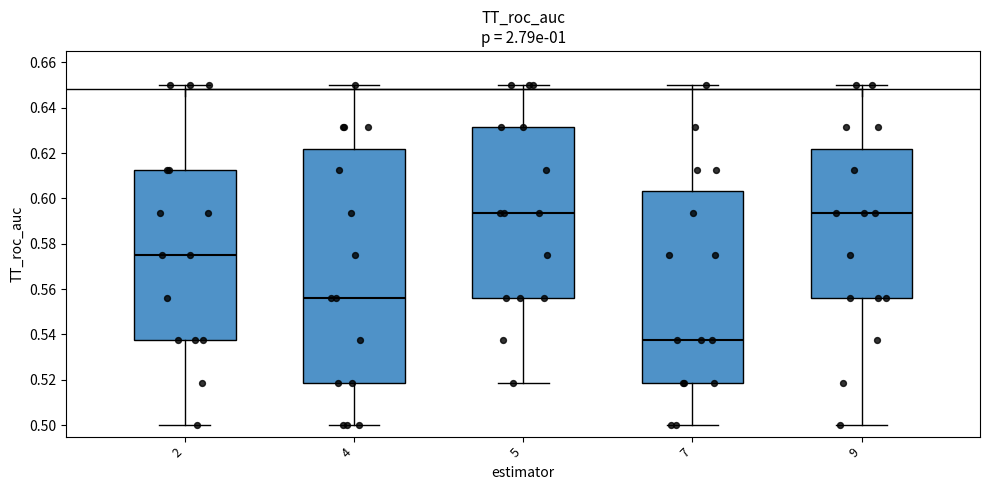

Reading left to right, read every box against the y-axis: the position of its median line, the range the box covers, and the ends of its whiskers. The values are not printed on the chart, so give them approximately, as read against the axis.

2: median 0.576, box 0.538 to 0.612, whiskers 0.500 to 0.650
4: median 0.556, box 0.518 to 0.622, whiskers 0.500 to 0.650
5: median 0.594, box 0.556 to 0.632, whiskers 0.518 to 0.650
7: median 0.538, box 0.518 to 0.604, whiskers 0.500 to 0.650
9: median 0.594, box 0.556 to 0.622, whiskers 0.500 to 0.650